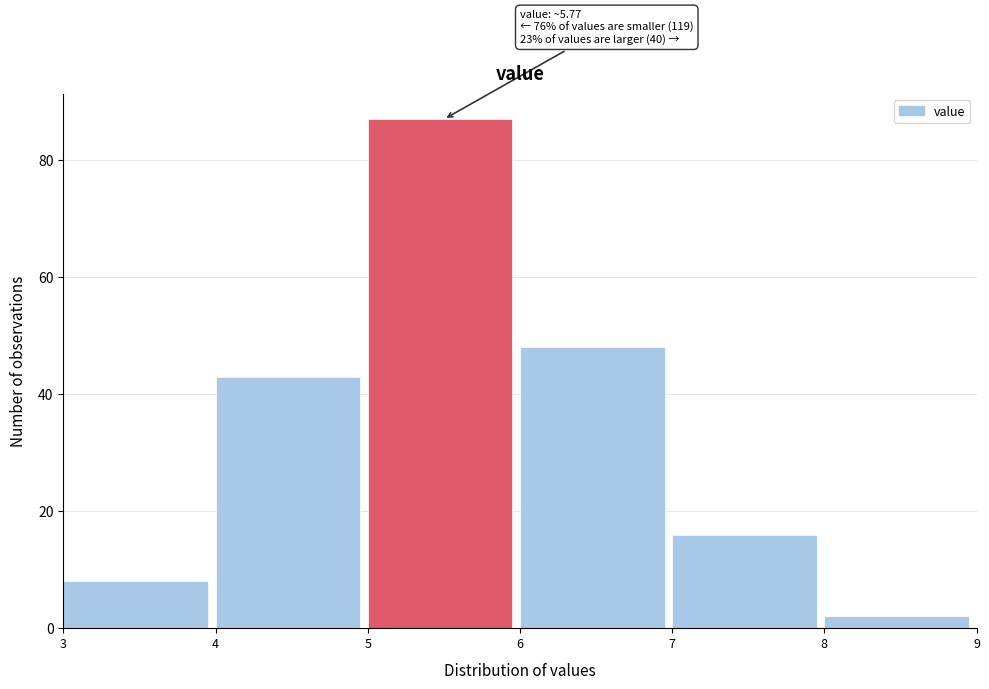

Over which range of the x-axis is the bar tallest?

5 to 6